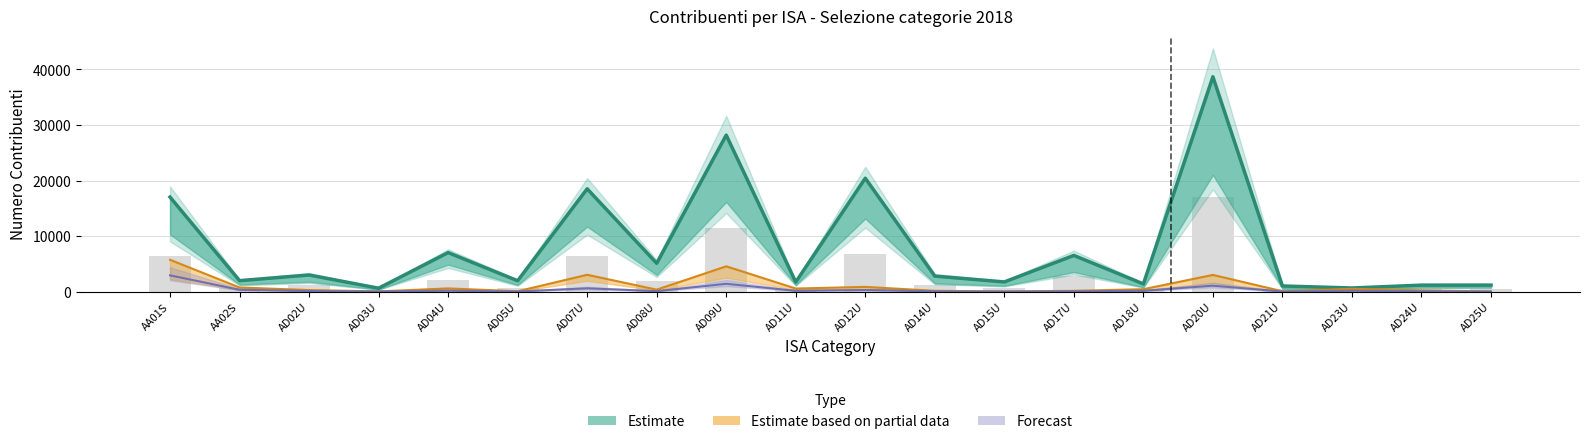

The ISA > 8 (PF ricavi) series shows 1718 at AD11U. True or false?

True